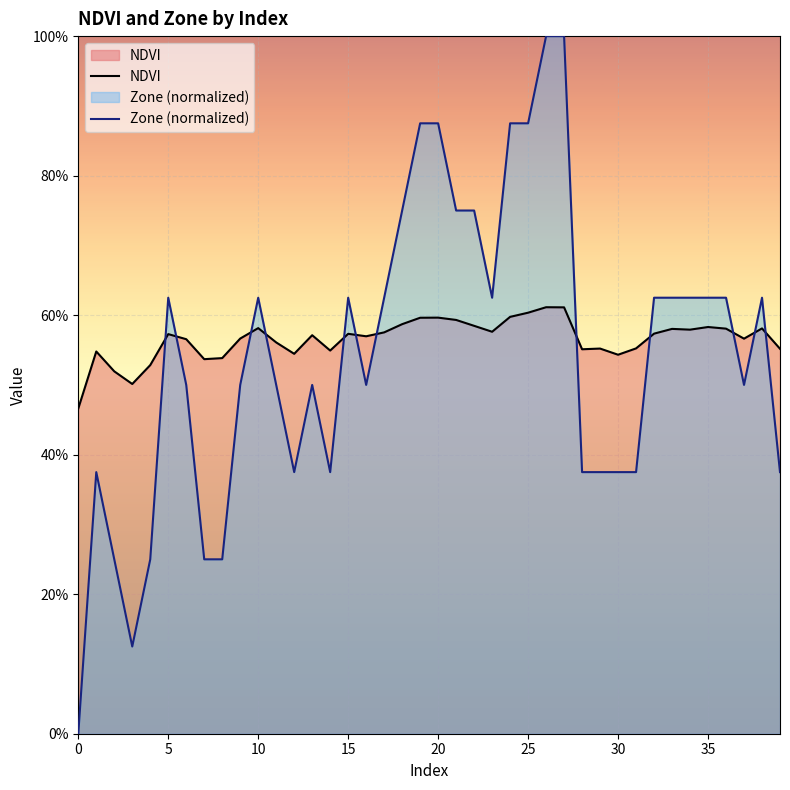

What is the sum of the NDVI values at 30 and 19?

1.2